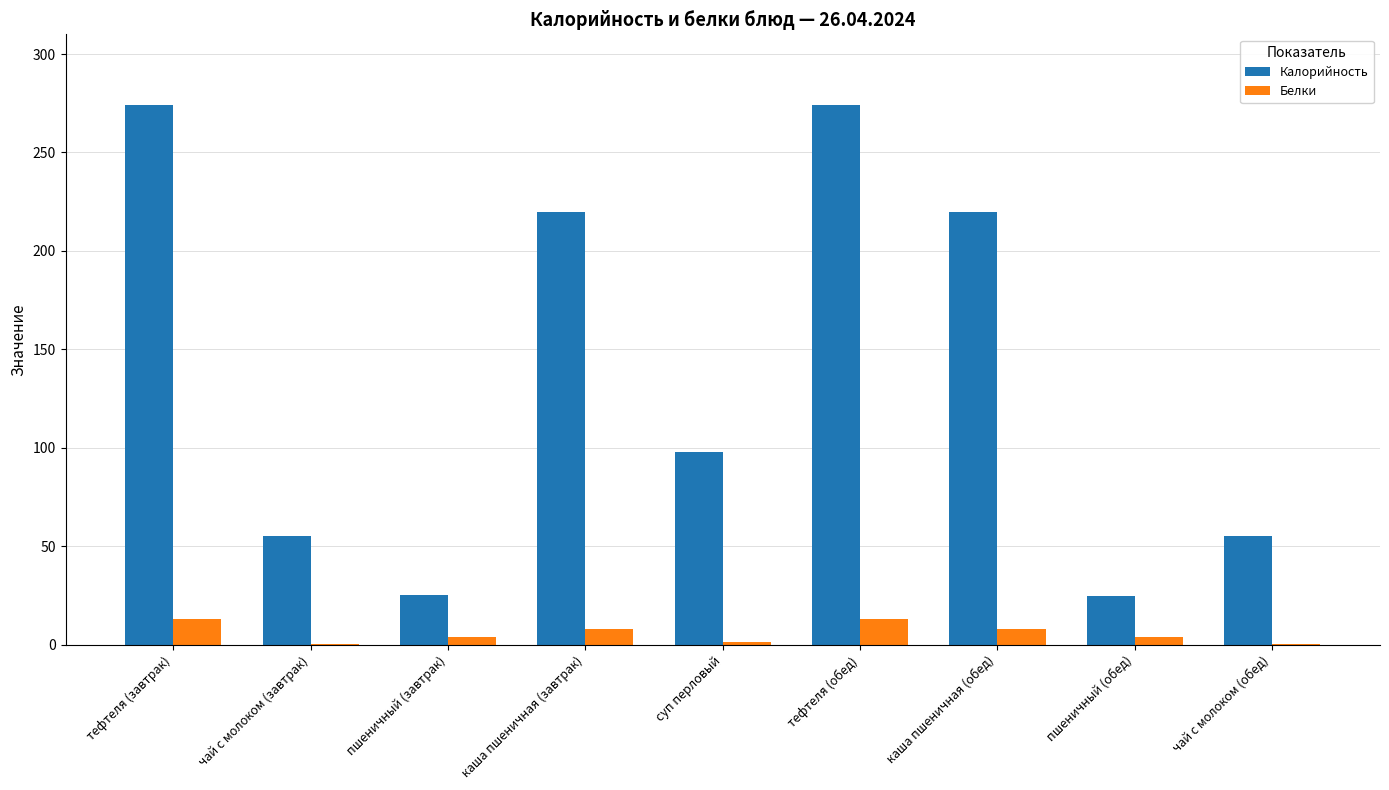

Which series has the largest total across all categories?

Калорийность